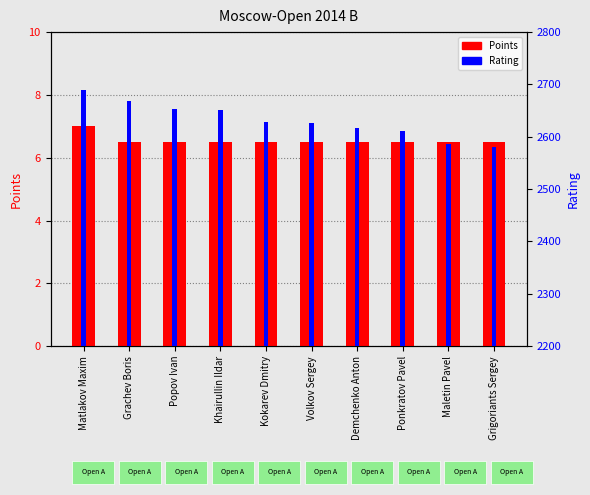

What is the highest value of the Points series?

7.0